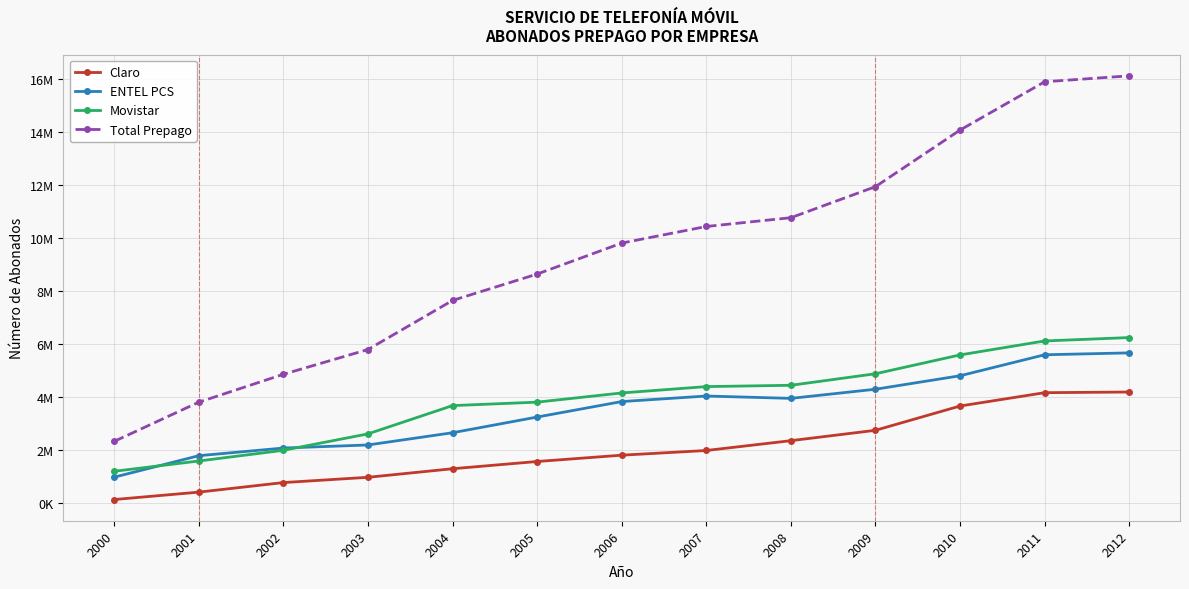

What are all the series names shown in the legend?

Claro, ENTEL PCS, Movistar, Total Prepago